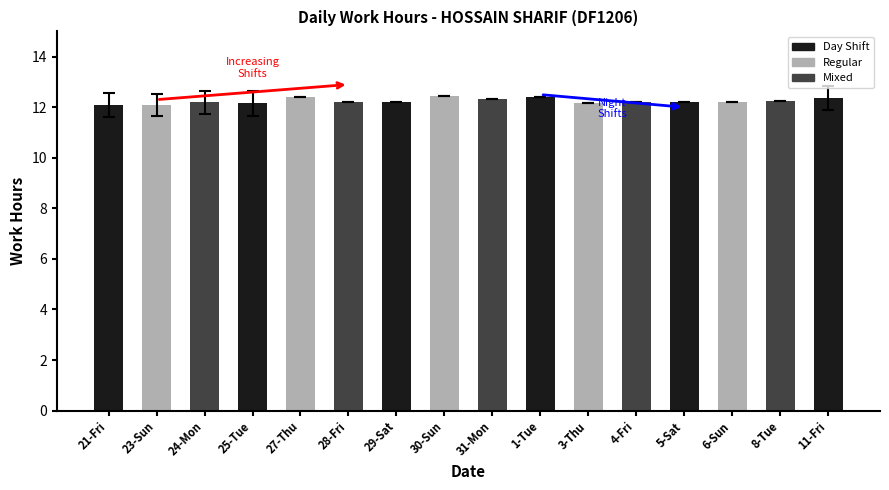

Approximately how many times larger is the value at 6-Sun compared to 23-Sun?

1.0